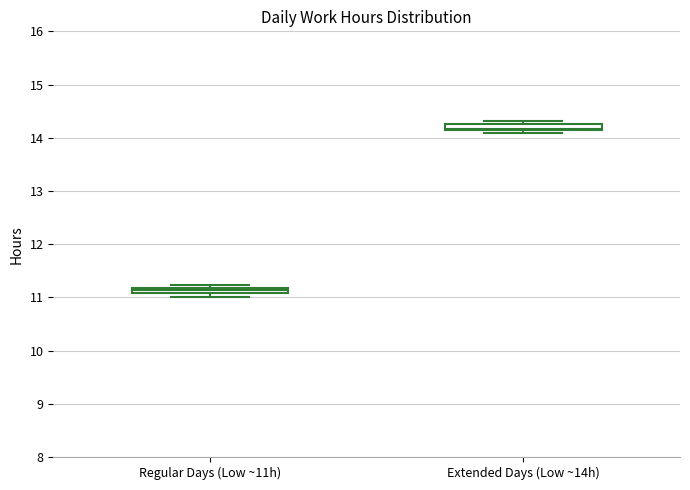

Which box's median line is the lowest?

Regular Days (Low ~11h)